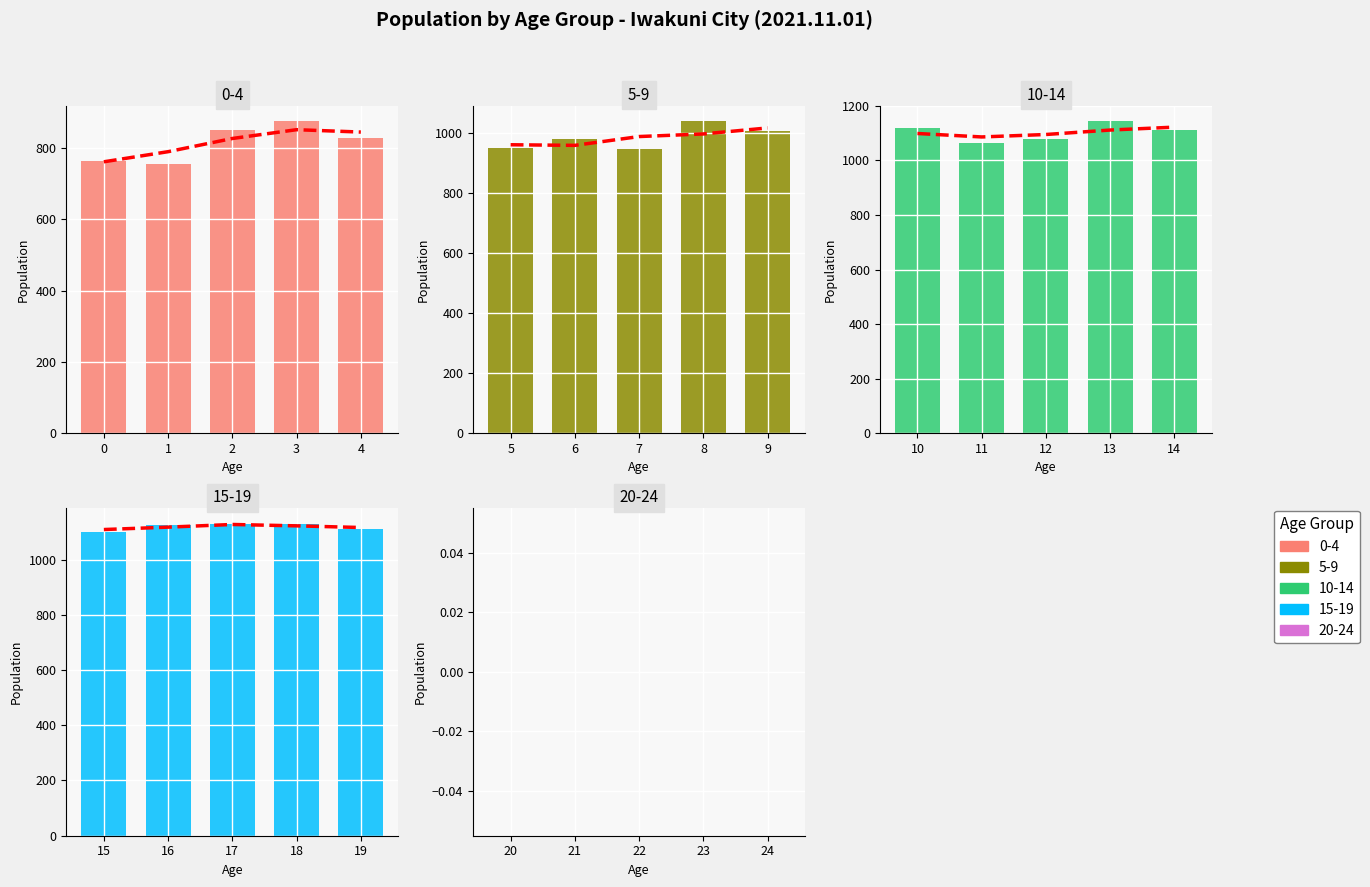

The value of 0-4 at 3 is 185. True or false?

False